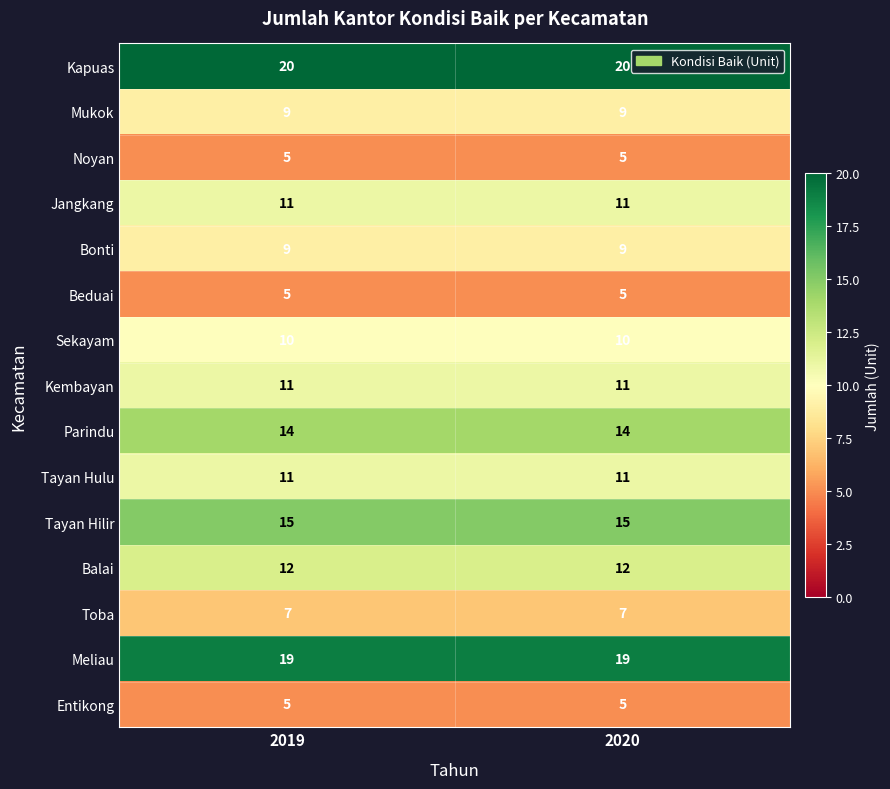

Read the Kembayan value at 2020.

11